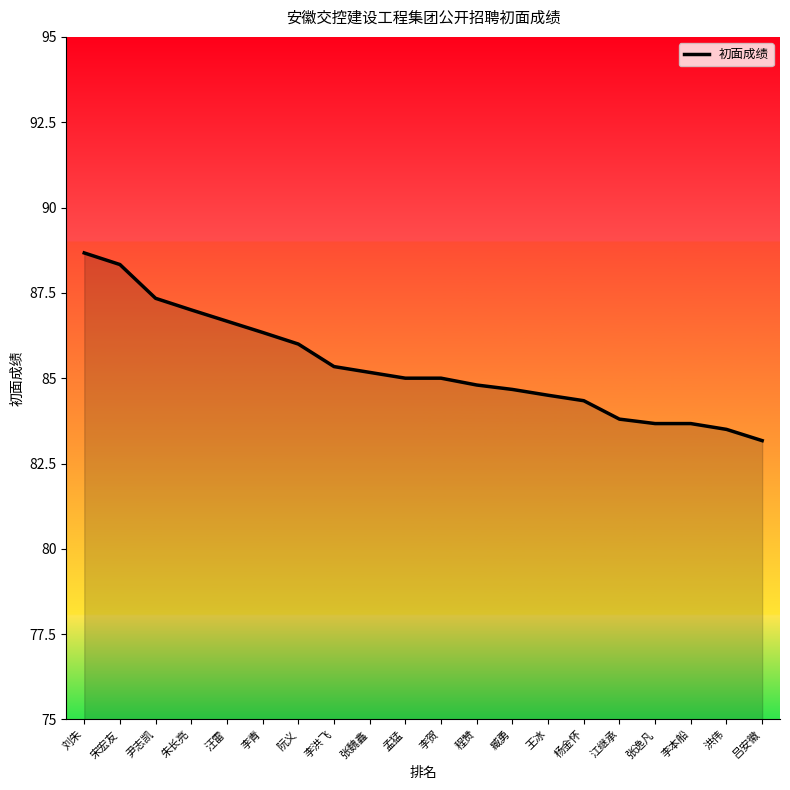

Reading left to right, what are all the values shown in this chart?

刘朱=88.7	宋宏友=88.3	尹志凯=87.3	朱长亮=87.0	汪雷=86.7	李青=86.3	阮义=86.0	李洪飞=85.3	张魏鑫=85.2	孟猛=85.0	李贺=85.0	程赞=84.8	臧勇=84.7	王冰=84.5	杨金怀=84.3	江继承=83.8	张逸凡=83.7	李本船=83.7	洪伟=83.5	吕安徽=83.2